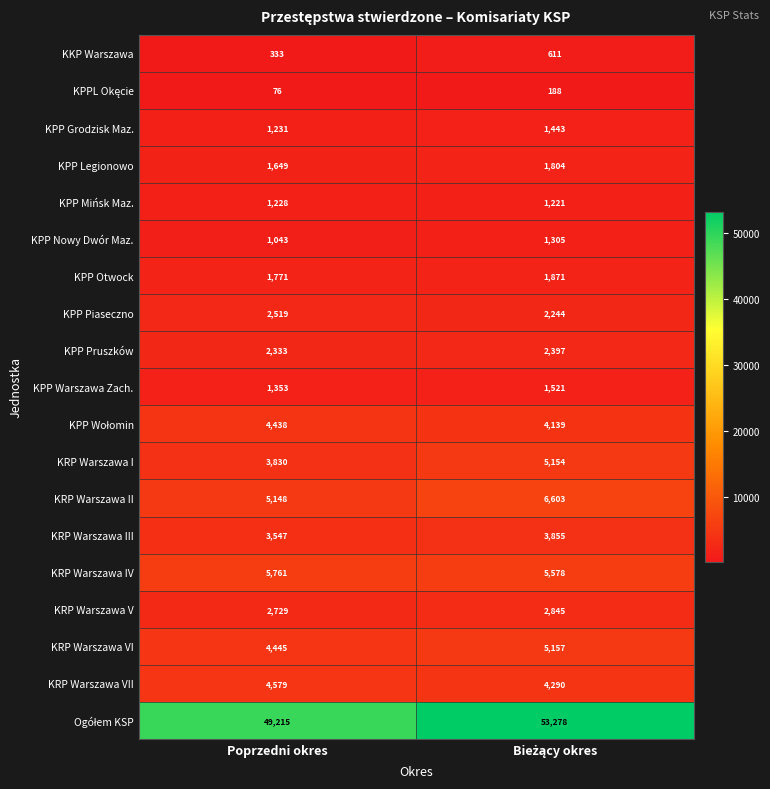

True or false: KPP Pruszków has a value of 4199 at Poprzedni okres.

False